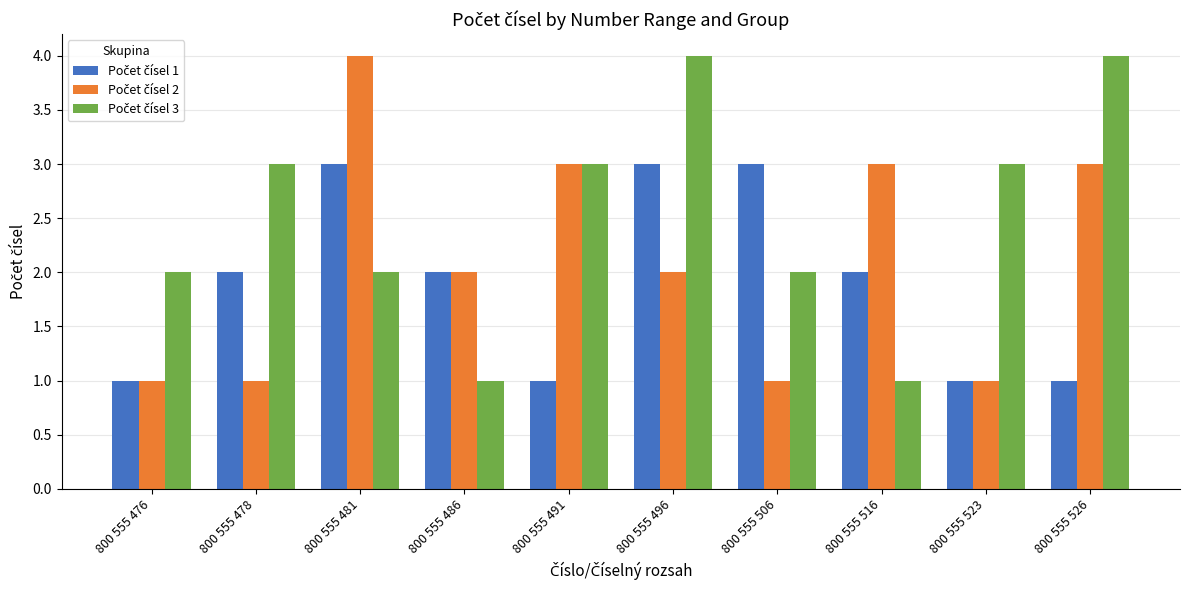

What is the total value across all series at 800 555 523?

5